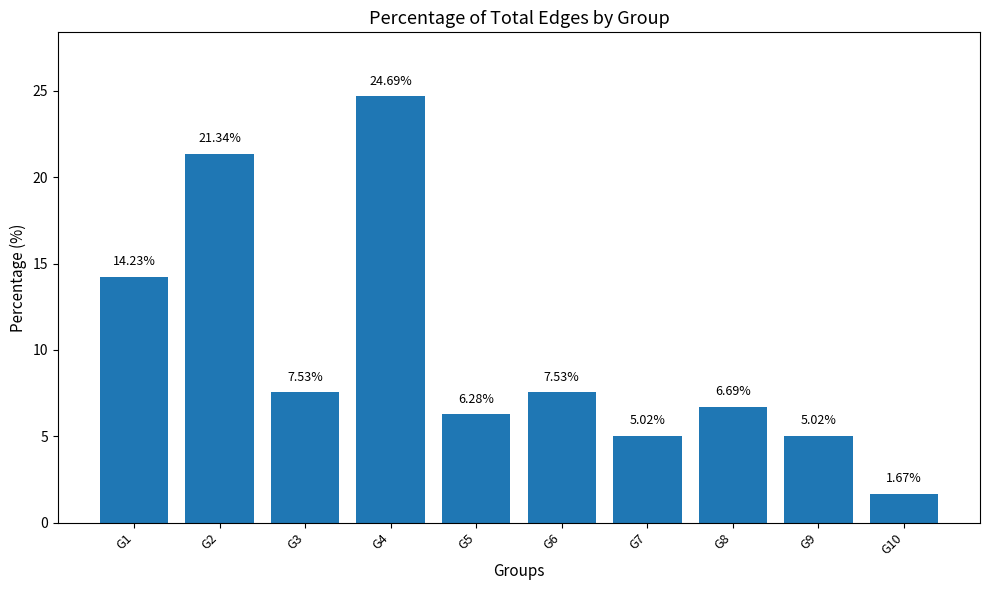

How many series are shown in this chart?

1